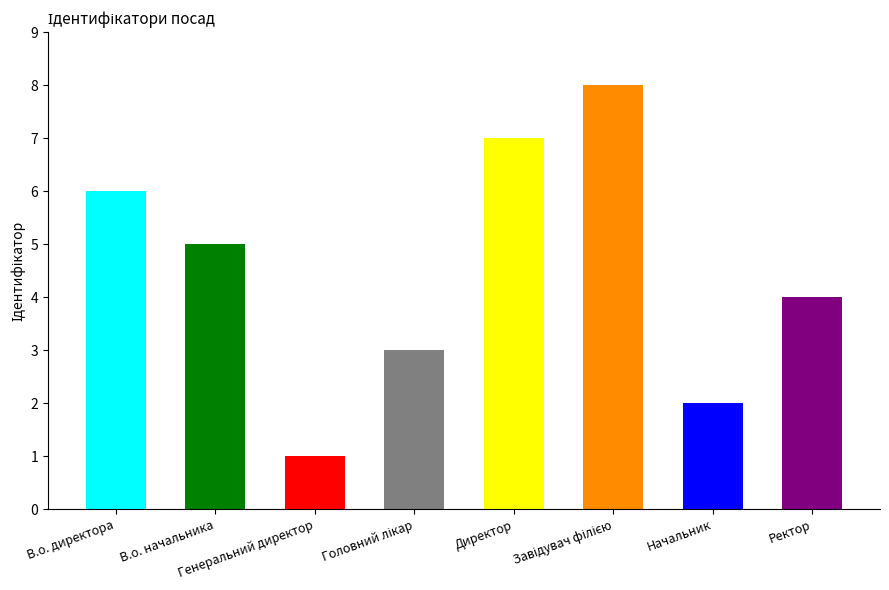

Rank the categories by value from highest to lowest.

Завідувач філією, Директор, В.о. директора, В.о. начальника, Ректор, Головний лікар, Начальник, Генеральний директор